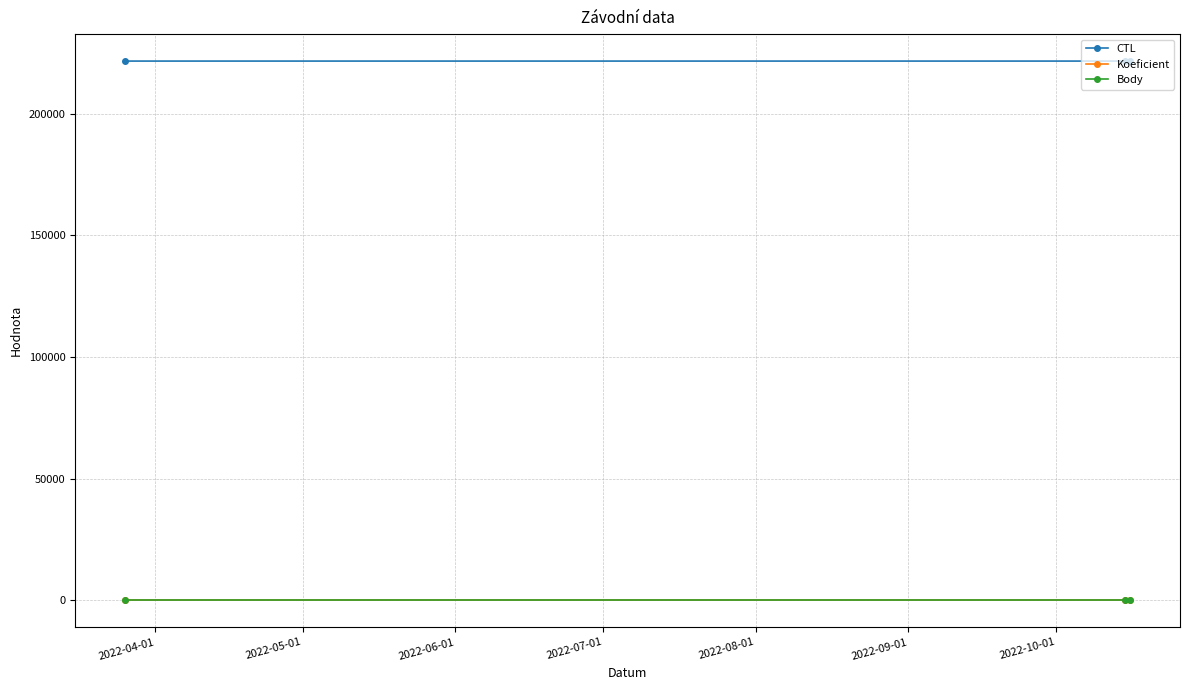

Count the CTL values in the range 221629 to 221632.

3